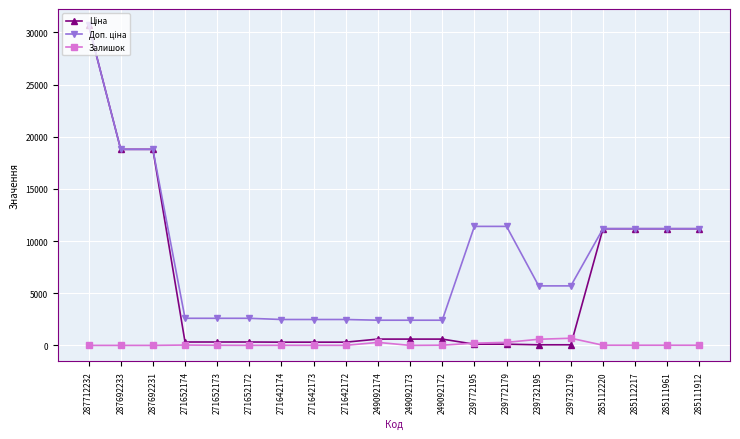

At which category is the sum across all series the highest?

287712232